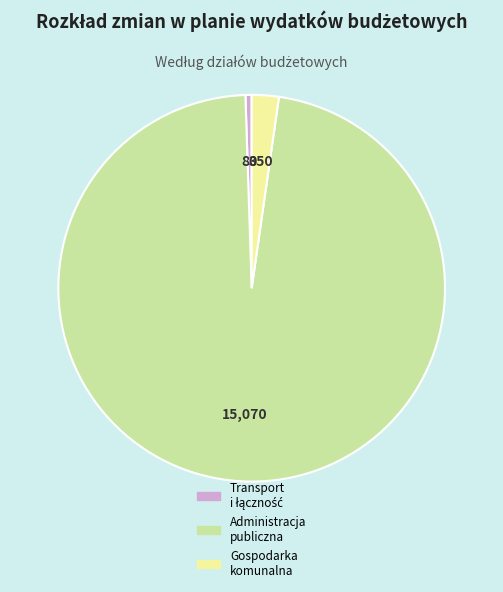

Which slice represents more than half of the pie?

Administracja publiczna